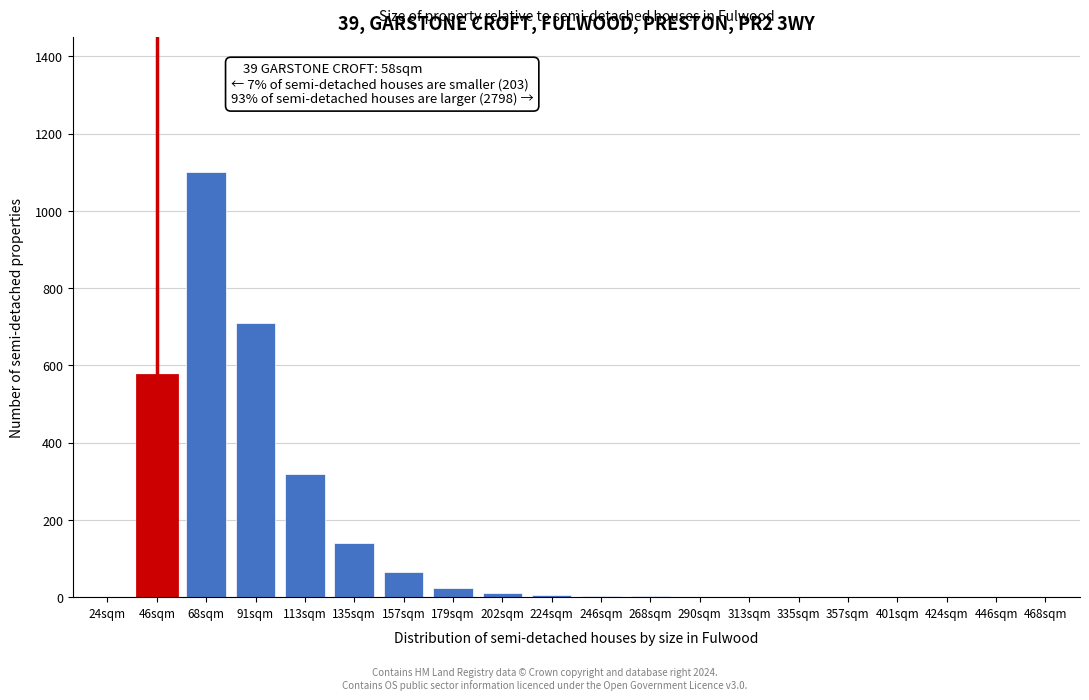

Which label corresponds to the largest value in the chart?

68sqm